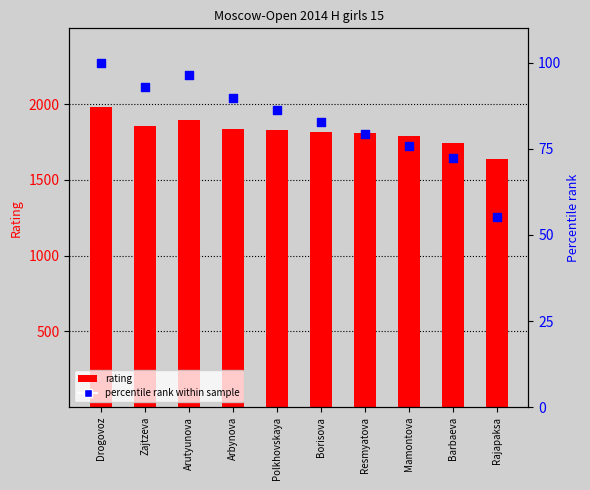

At how many categories does at least one series exceed 361?

10